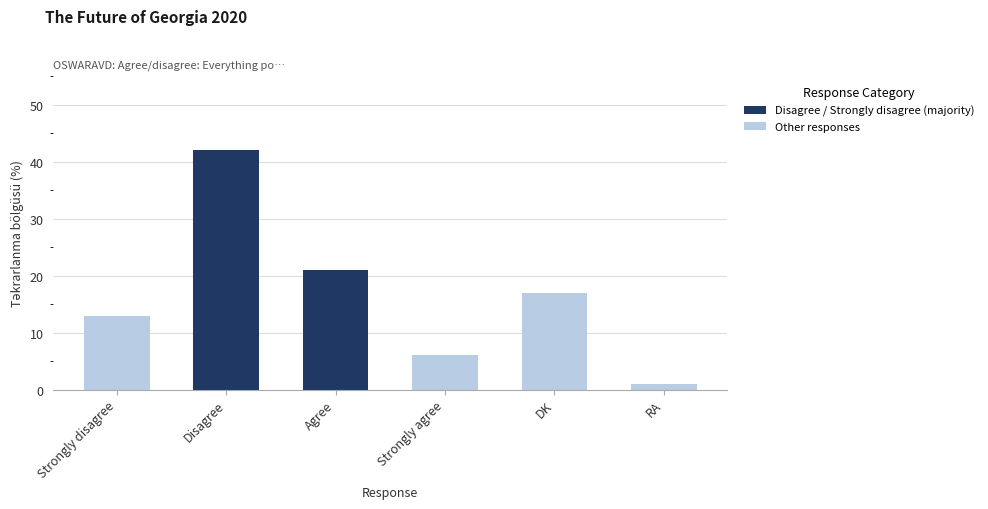

Which label corresponds to the smallest value in the chart?

RA